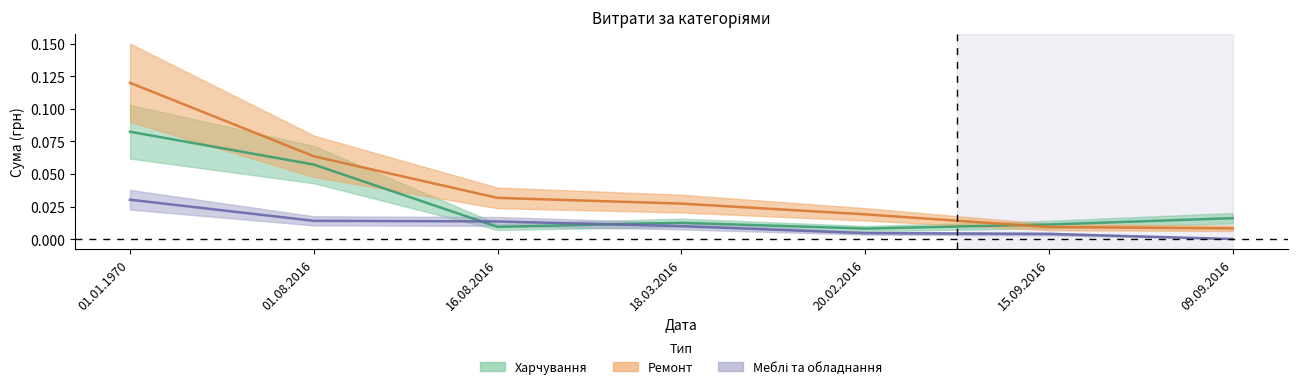

What is the label of the 3rd point from the right?

20.02.2016